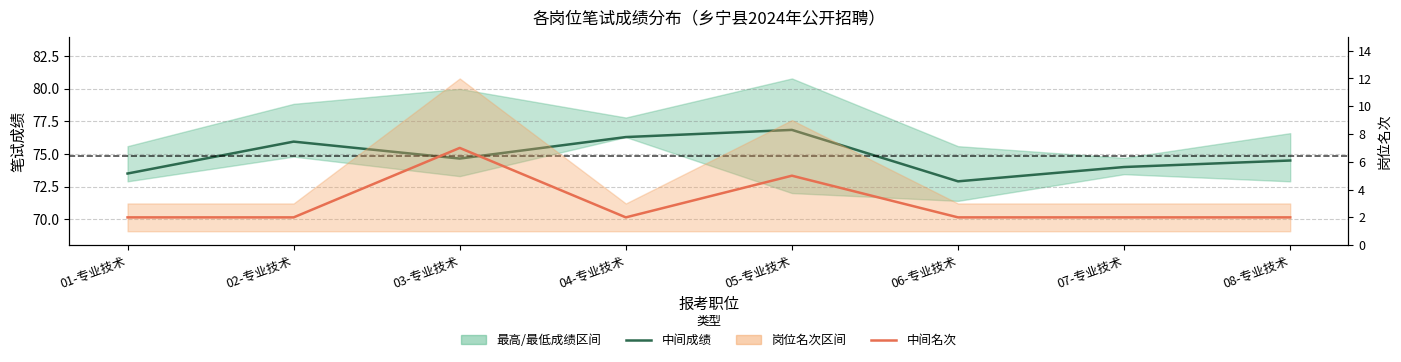

How many interior local peaks does the 中间成绩 series have?

2